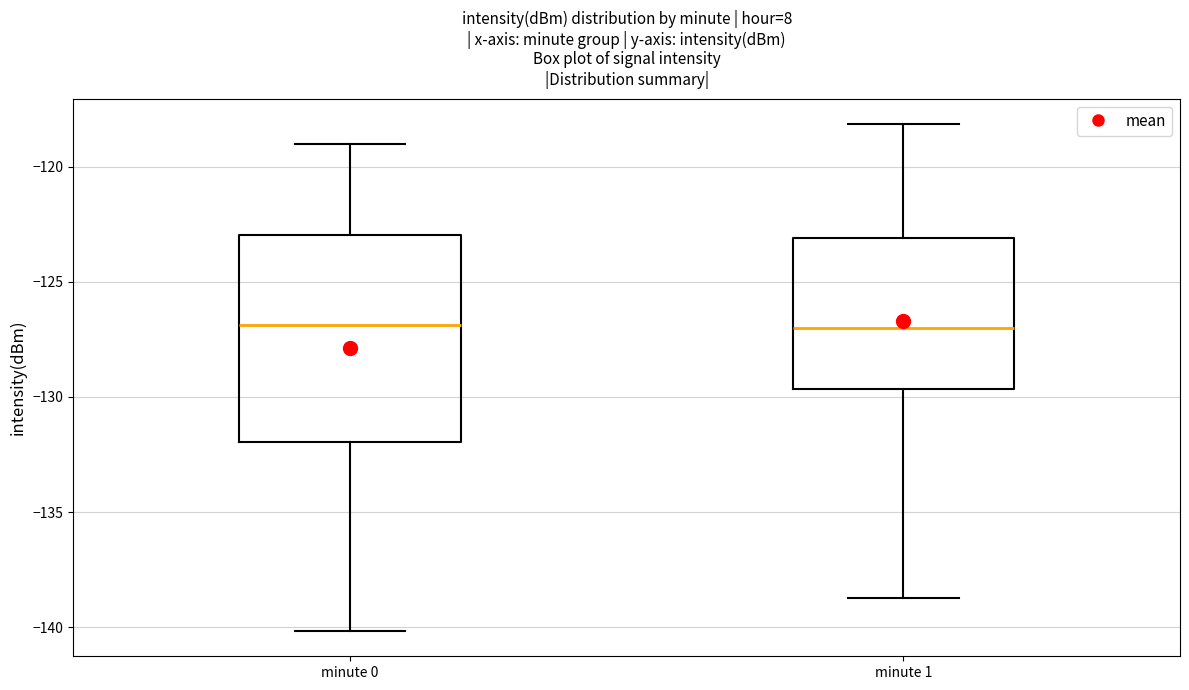

Reading left to right, read every box against the y-axis: the position of its median line, the range the box covers, and the ends of its whiskers. The values are not printed on the chart, so give them approximately, as read against the axis.

minute 0: median -127.0, box -132.0 to -123.0, whiskers -140.0 to -119.0
minute 1: median -127.0, box -129.5 to -123.0, whiskers -139.0 to -118.0